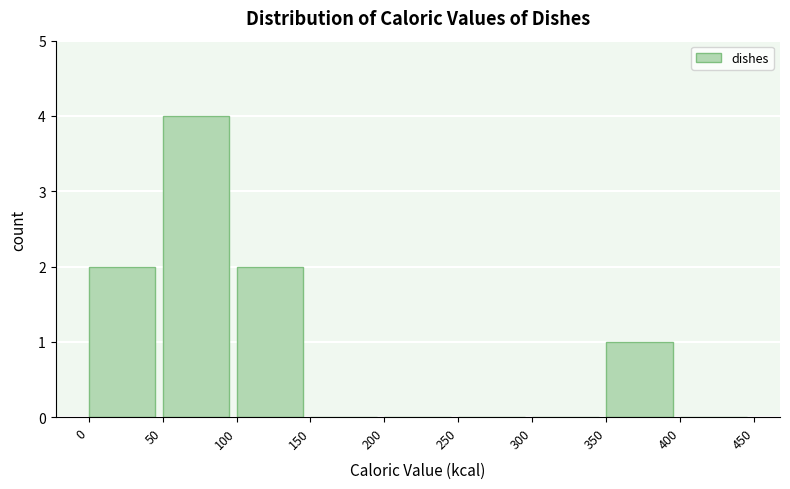

Reading left to right, list every bar in this chart as the range it spans on the x-axis followed by its height. The values are not printed on the chart, so give them approximately, as read against the axis.

0 to 50: 2
50 to 100: 4
100 to 150: 2
150 to 200: 0
200 to 250: 0
250 to 300: 0
300 to 350: 0
350 to 400: 1
400 to 450: 0